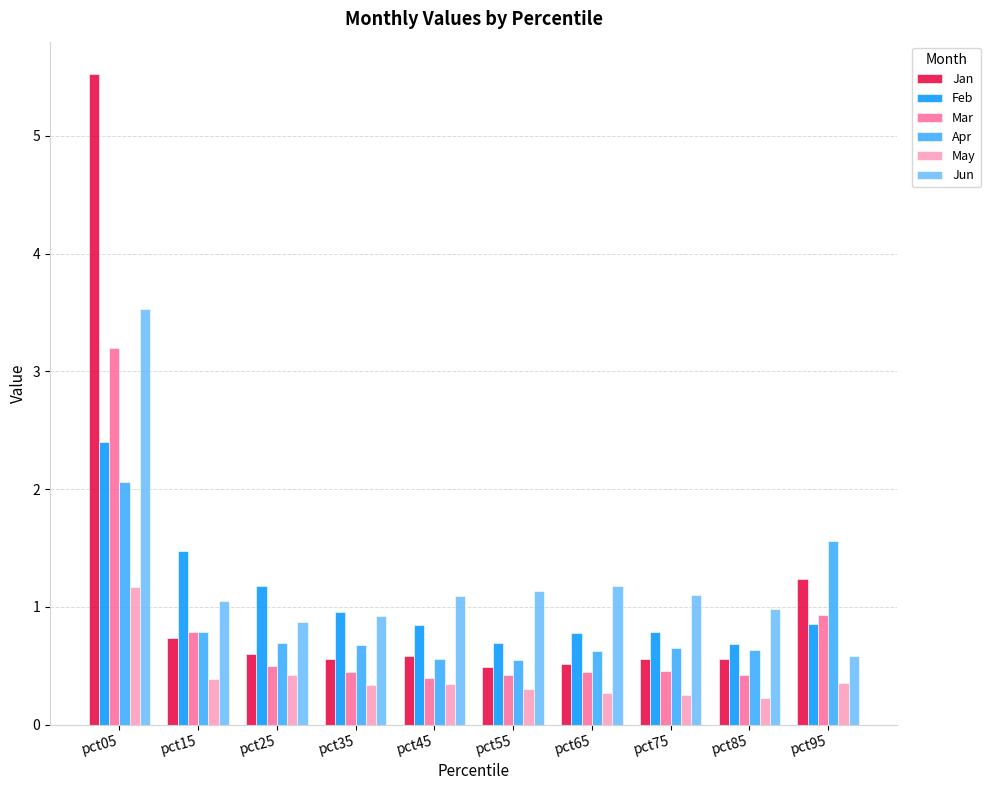

What is the maximum value shown in the chart?

5.5